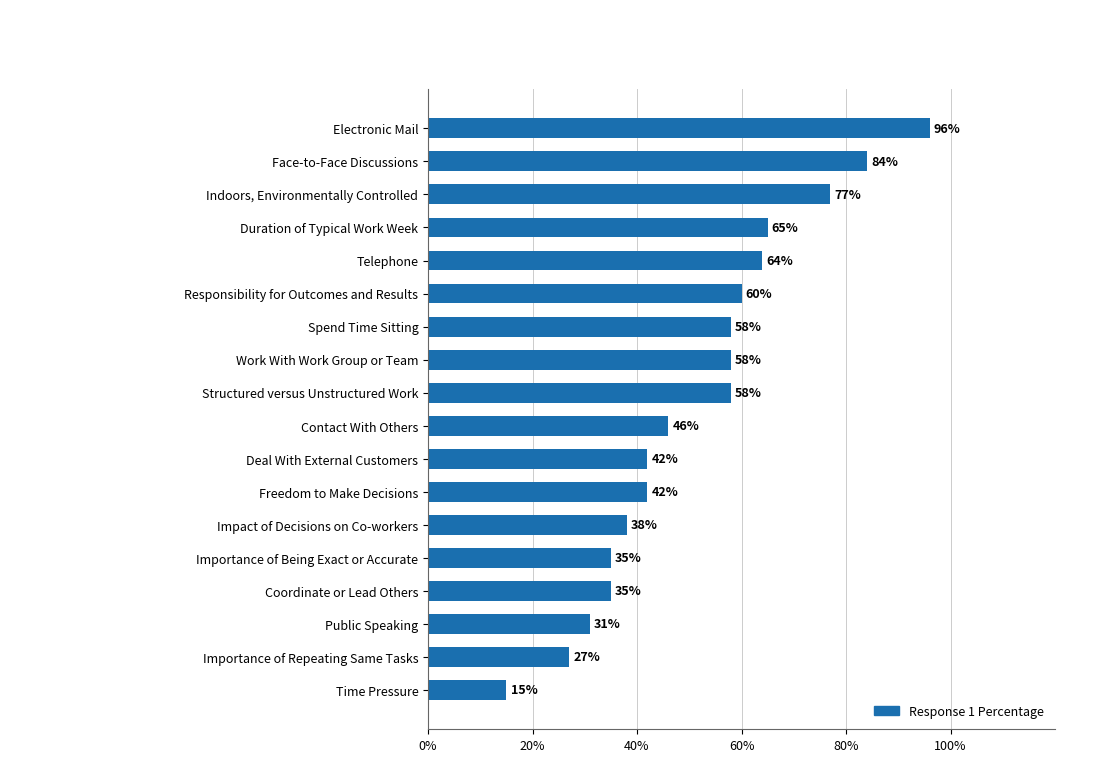

Is it true that the value at Responsibility for Outcomes and Results is 60?

True